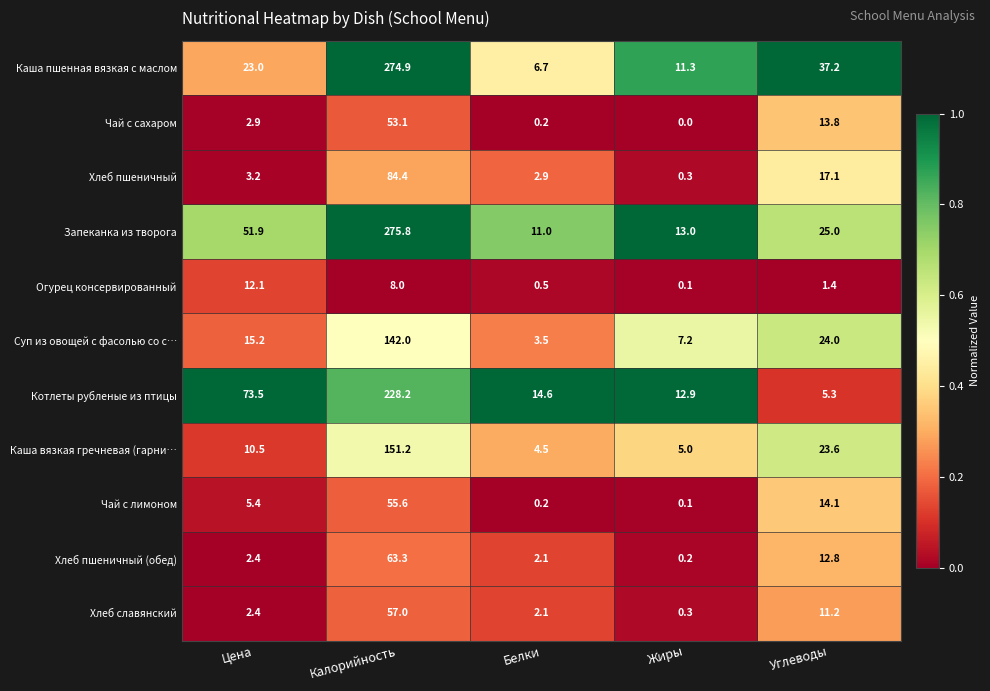

What is the maximum value for Чай с лимоном?

55.6